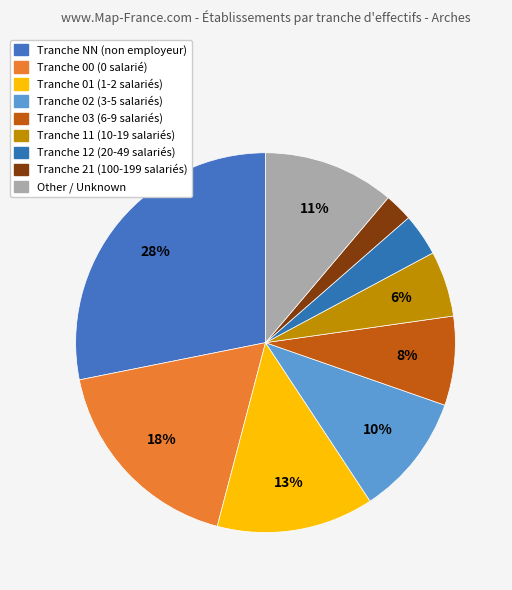

How many slices are in this pie chart?

9